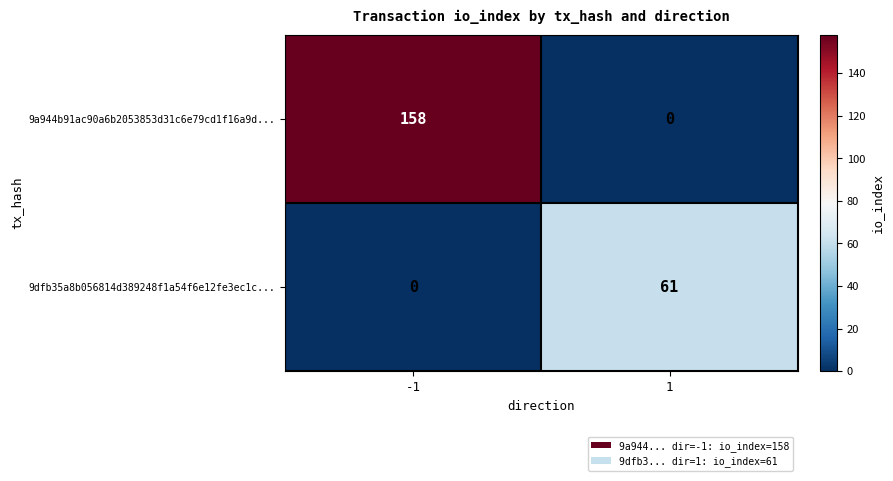

What is the maximum value for 9a944b91ac90a6b2053853d31c6e79cd1f16a9d...?

158